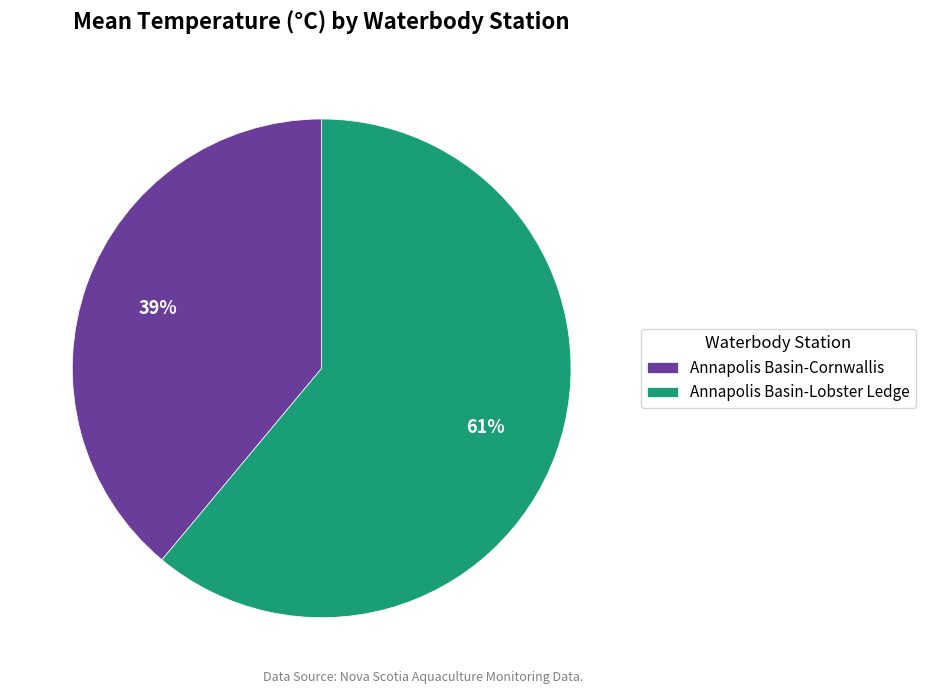

Which category has the biggest portion of the pie?

Annapolis Basin-Lobster Ledge